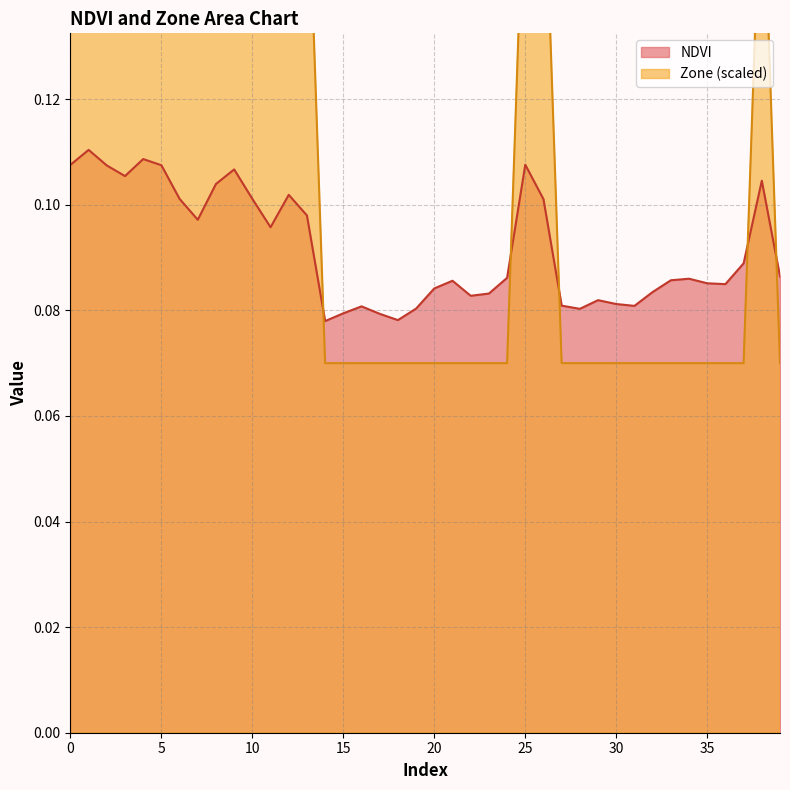

Rank the series by their average value, from highest to lowest.

Zone, NDVI